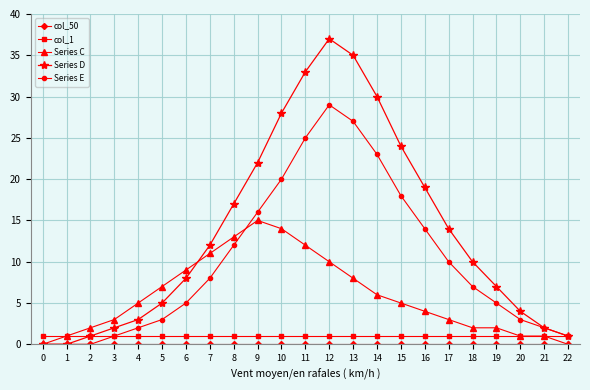

At how many categories does at least one series exceed 26?

5